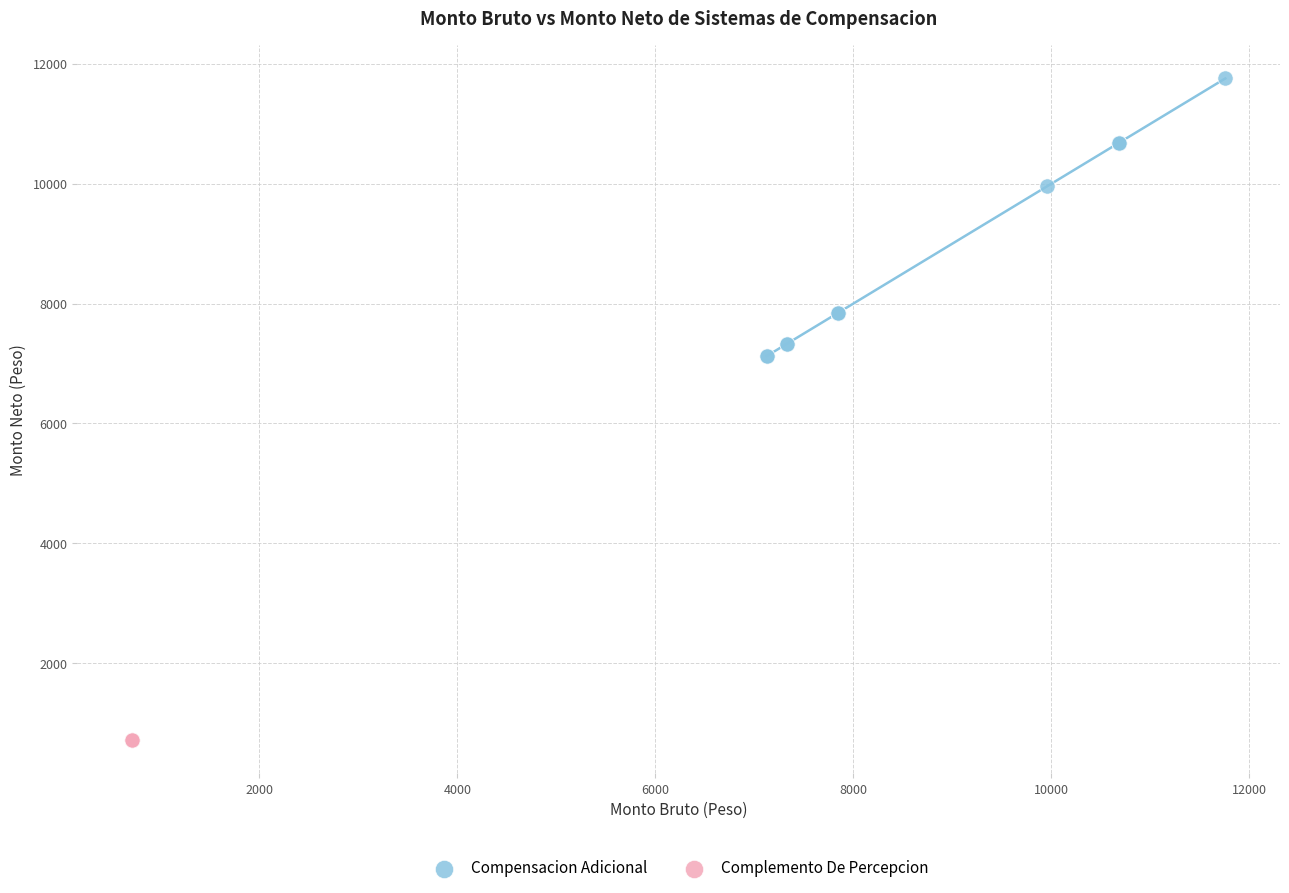

Which series reaches the minimum Y coordinate?

Complemento De Percepcion